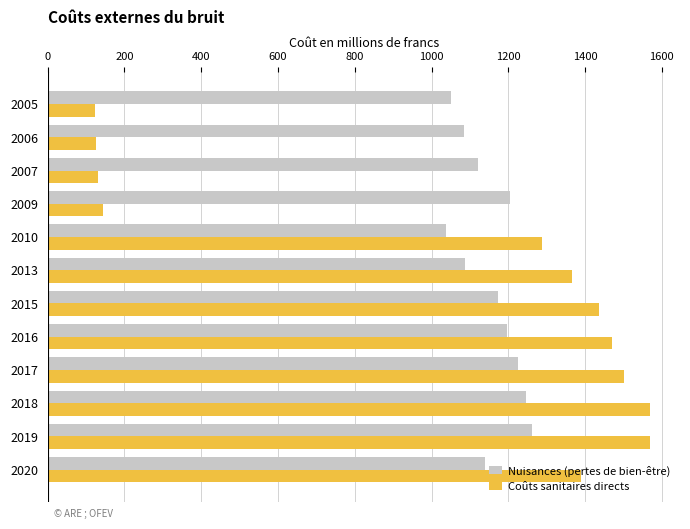

What are all the series names shown in the legend?

Nuisances (pertes de bien-être), Coûts sanitaires directs